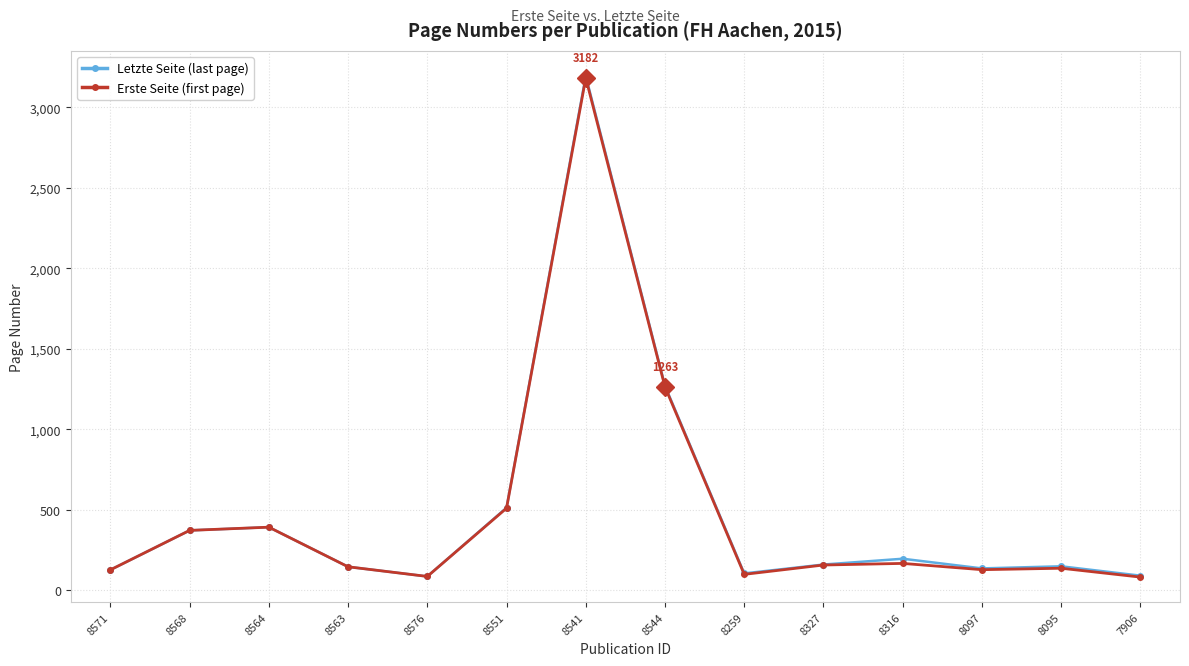

What is the label of the 9th point from the right?

8551